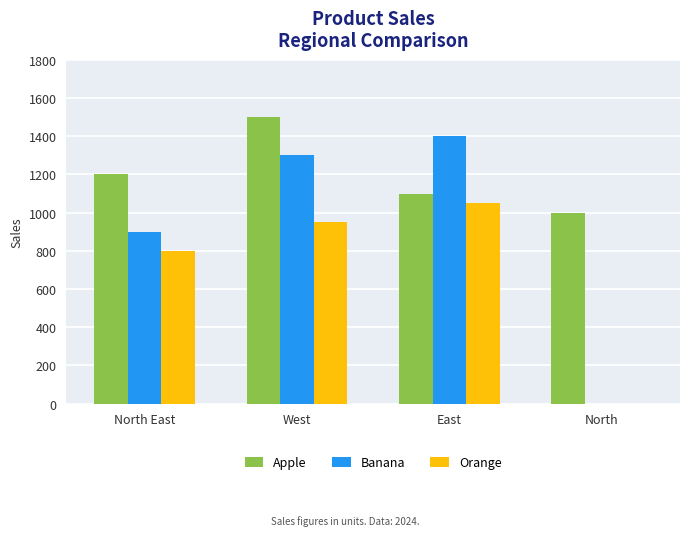

Which series changed the most between West and East?

Apple